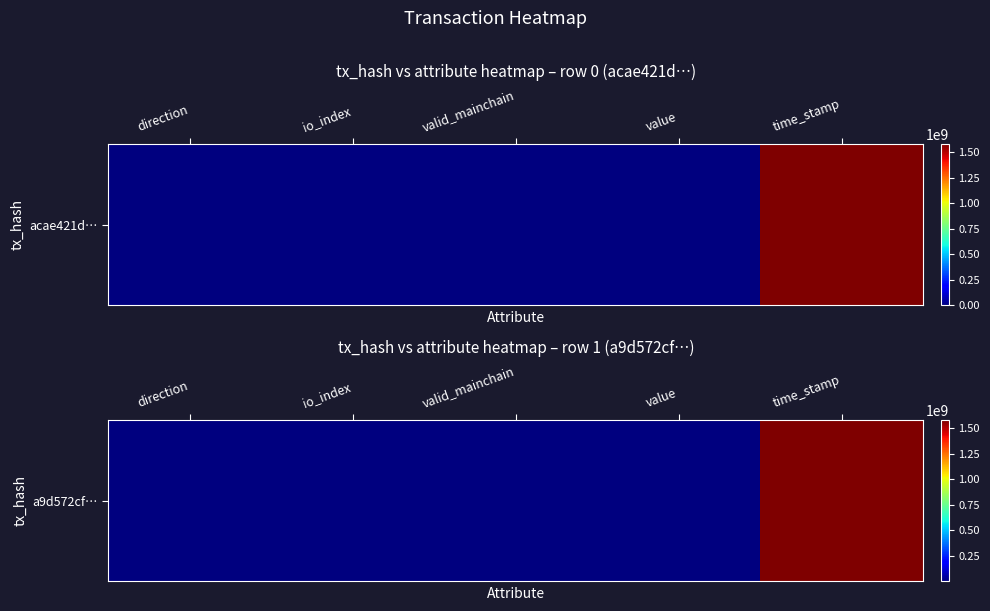

Reading left to right, list all the values displayed in this chart.

direction=1.0	io_index=10.0	valid_mainchain=1.0	value=49.4	time_stamp=1581748981.0